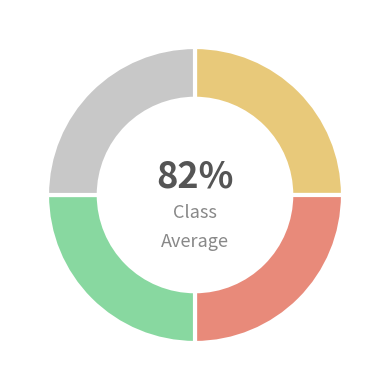

To the nearest percent, what is the average slice percentage?

25%